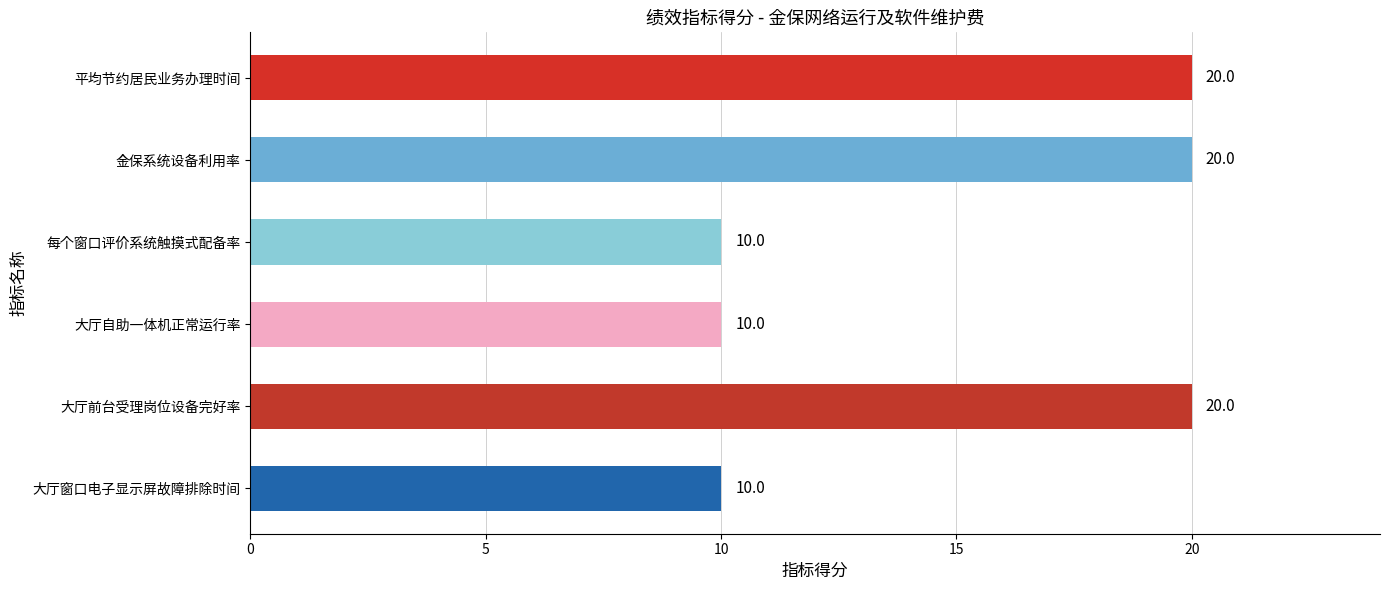

What is the greatest value displayed?

20